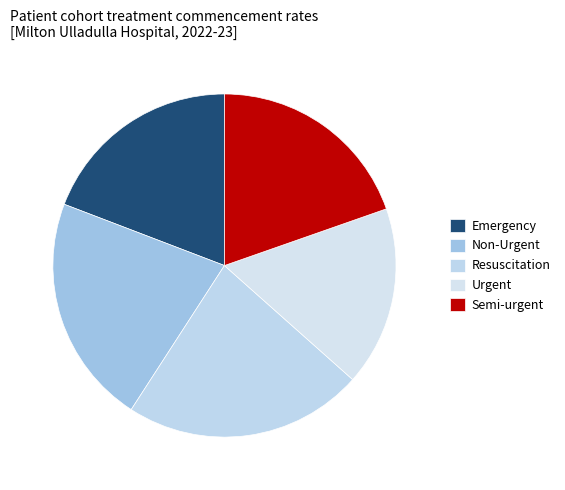

Count the number of slices in the pie.

5